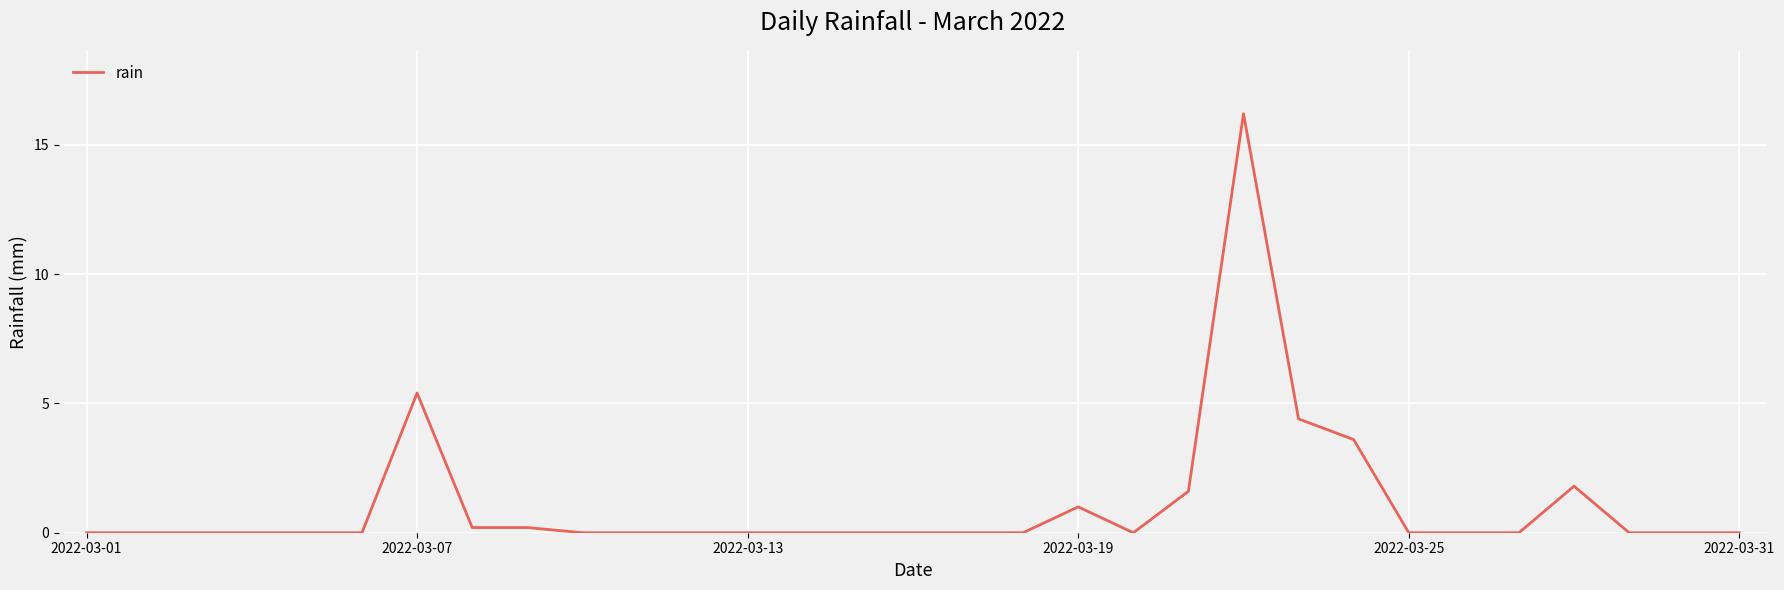

What is the difference between the second highest and second lowest values?

5.4